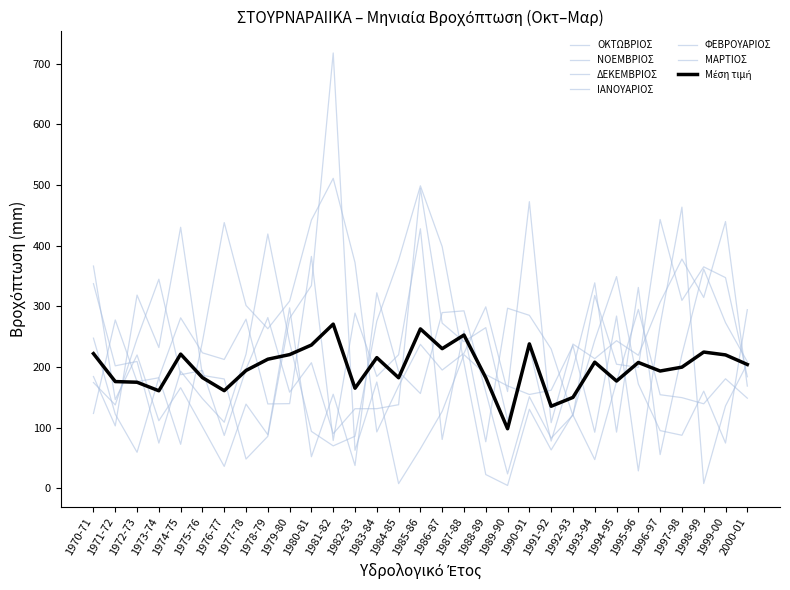

How many interior local peaks does the ΜΑΡΤΙΟΣ series have?

11